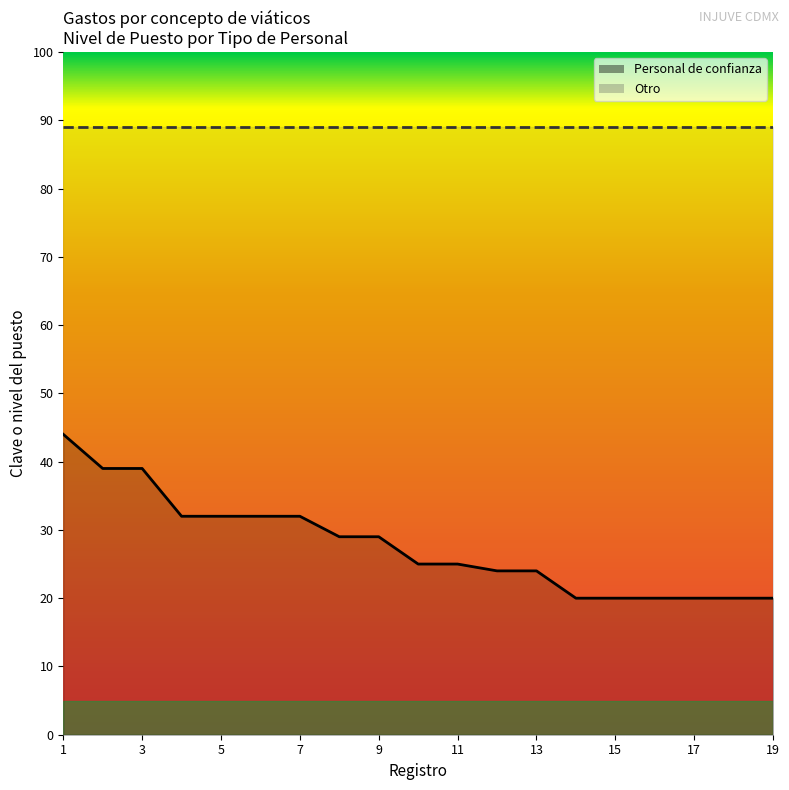

Approximately how many times larger is the value at 6 compared to 9?

1.1